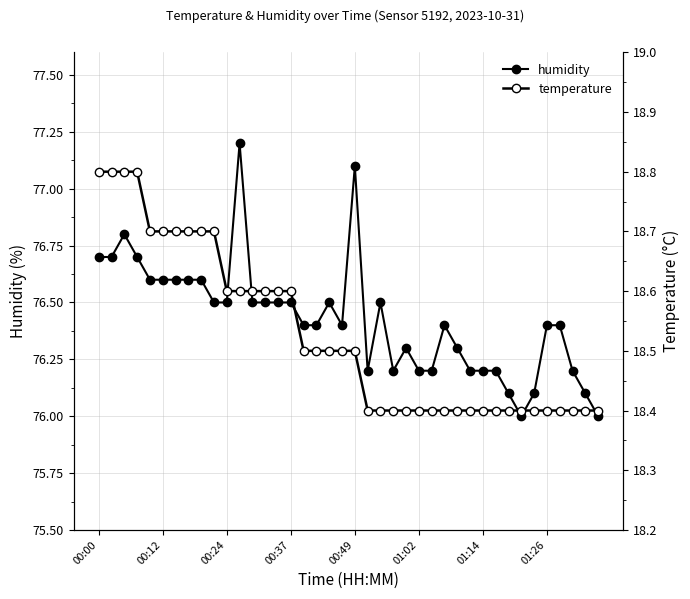

Is it true that humidity equals 76.1 at 32?

True